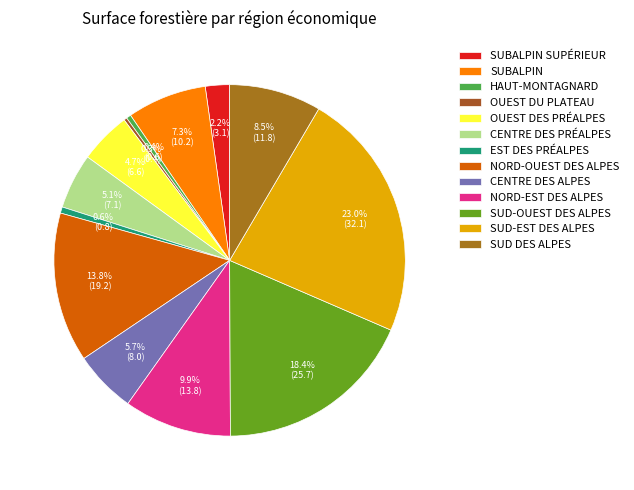

How many slices are in this pie chart?

13